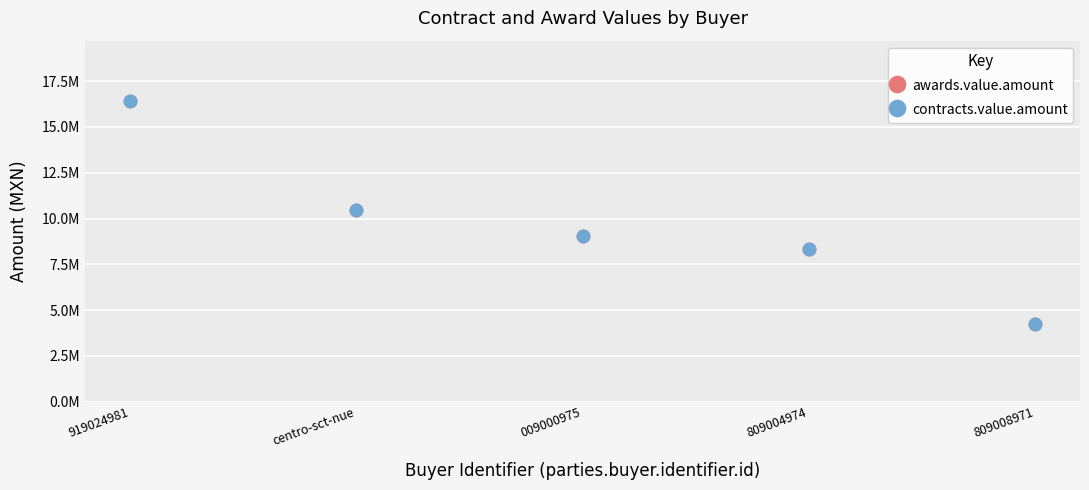

Is this an area chart (filled region under the line)?

No